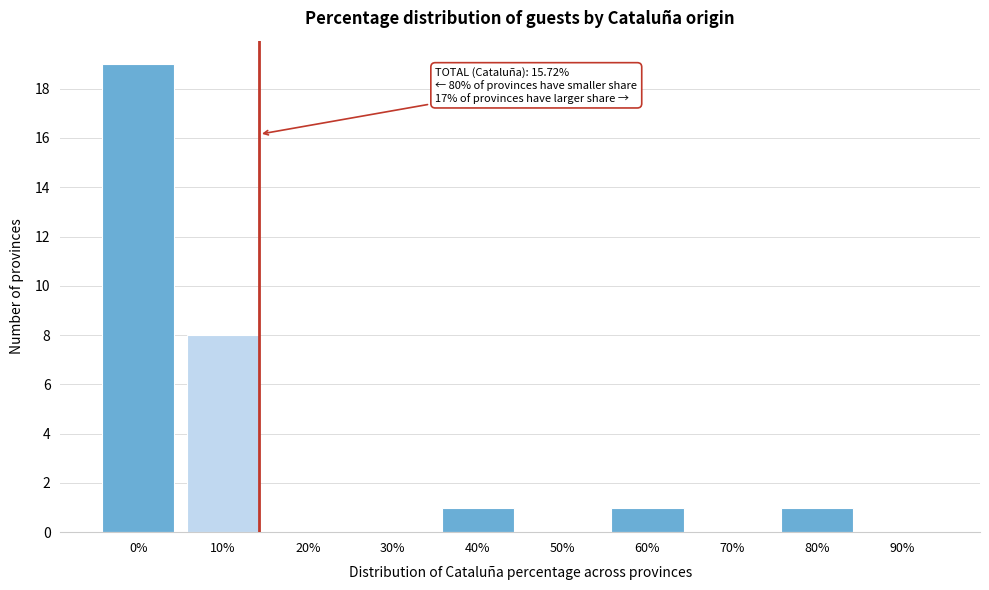

Reading left to right, what are all the values shown in this chart?

0%=19	10%=8	20%=0	30%=0	40%=1	50%=0	60%=1	70%=0	80%=1	90%=0